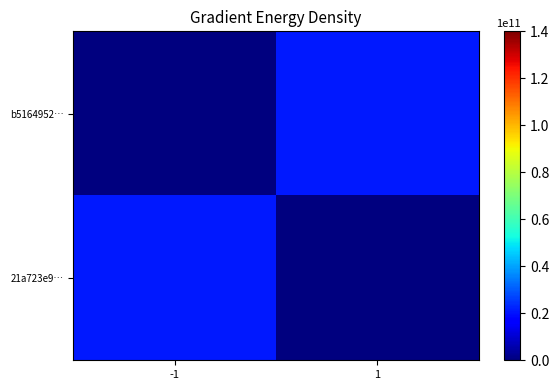

Reading left to right, what are all the values shown in this chart?

b5164952…: -1=0	1=21000000000
21a723e9…: -1=21000000000	1=0